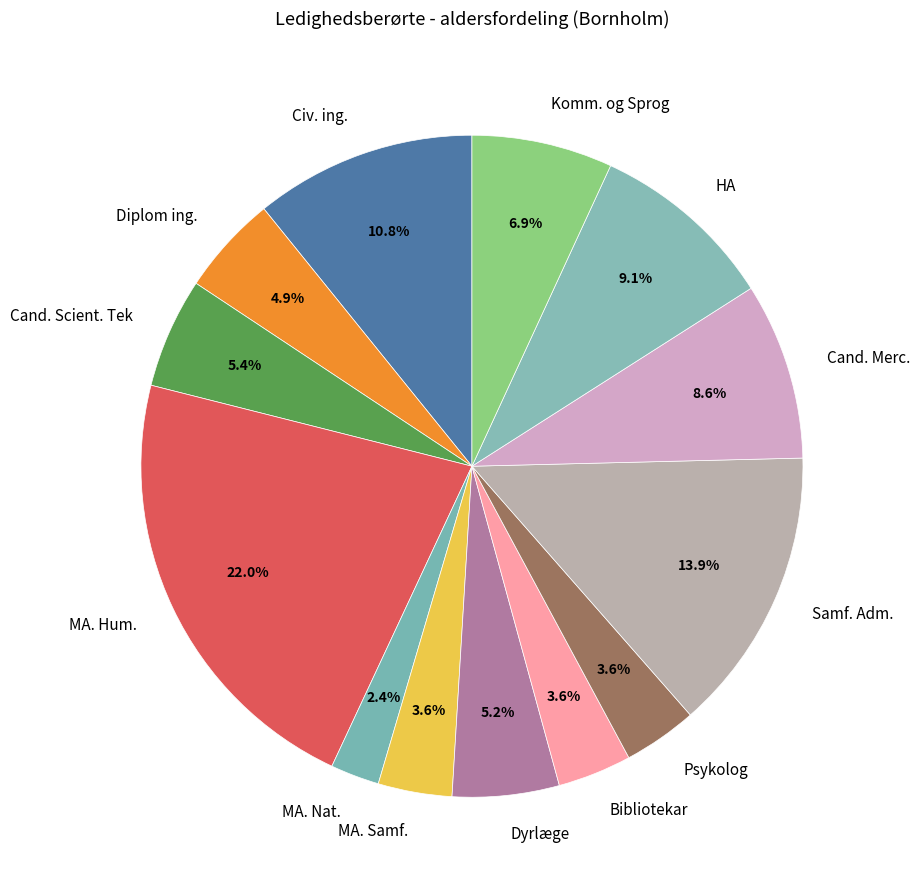

How many slices are in this pie chart?

13